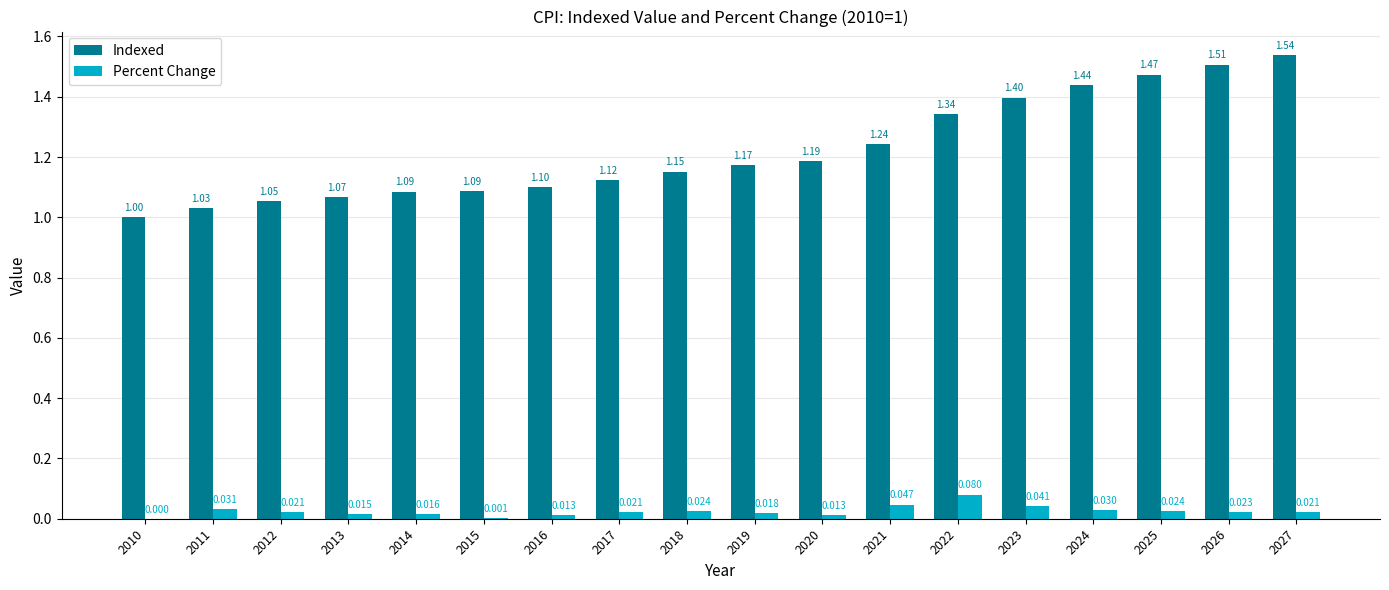

Is the value of Percent Change at 2019 greater than the value of Indexed at 2023?

No